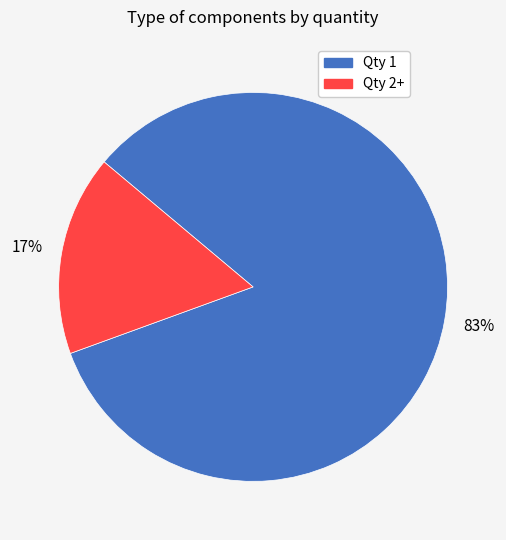

Do Qty 1 and Qty 2+ together represent more than half of the pie?

Yes